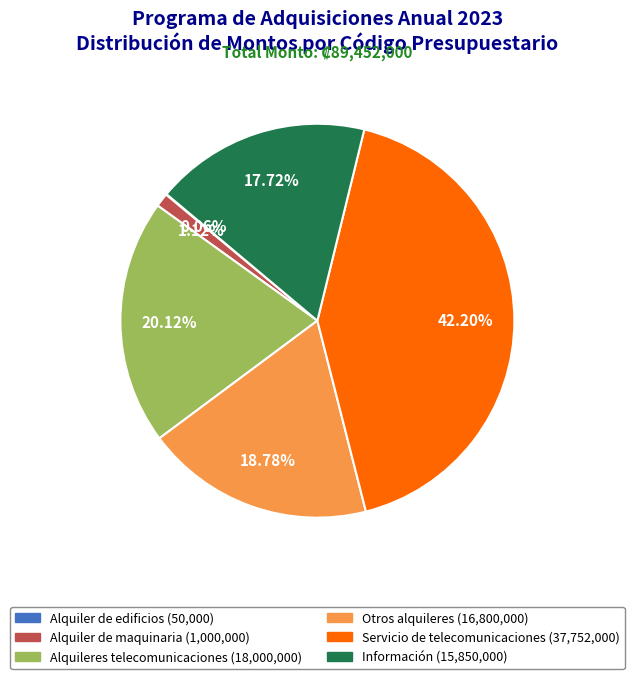

What is the largest slice in the pie chart?

Servicio de telecomunicaciones